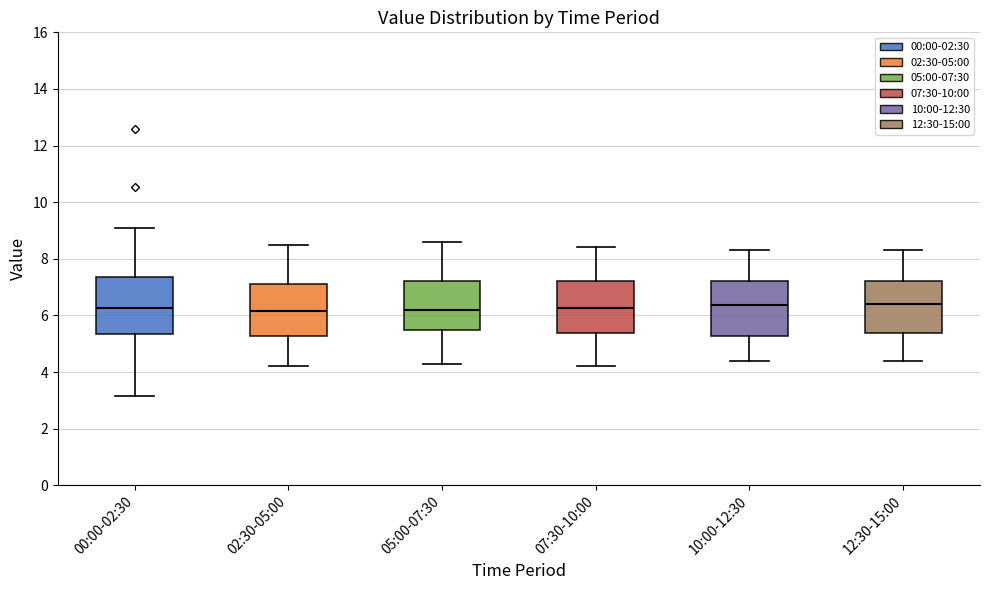

Where is the lower edge of the box for 02:30-05:00 on the y-axis? The values are not printed on the chart, so give them approximately, as read against the axis.

5.2